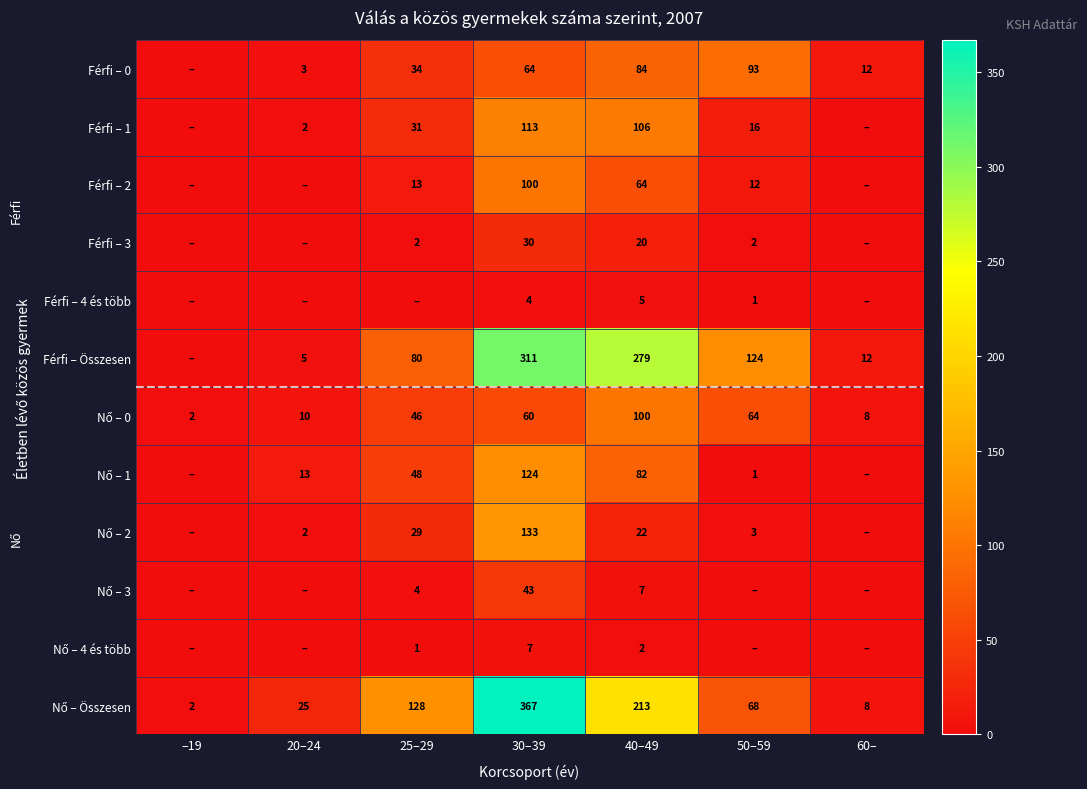

The Férfi – 2 series shows 89 at 40–49. True or false?

False